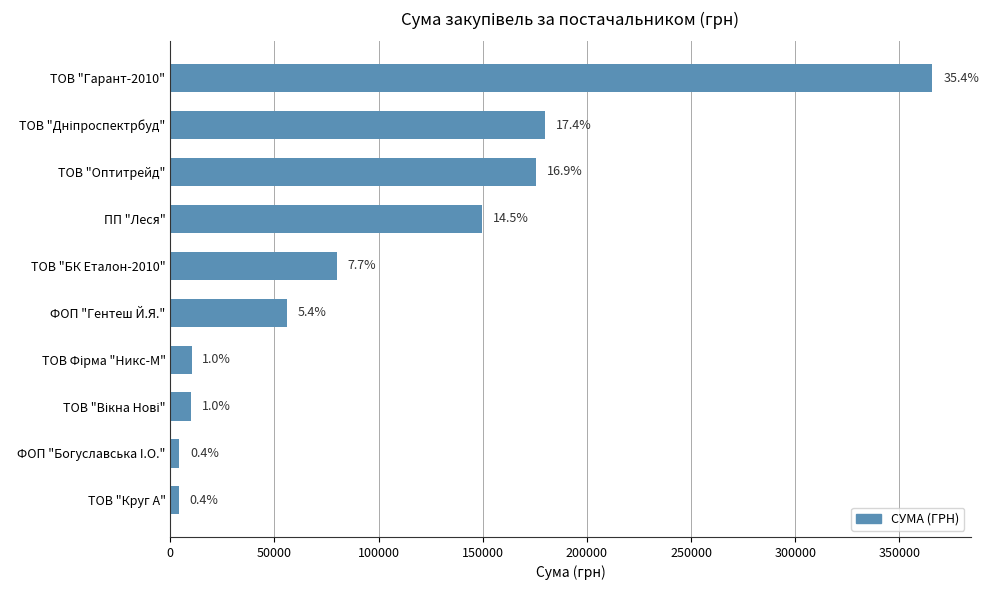

How many bars are there in total?

10